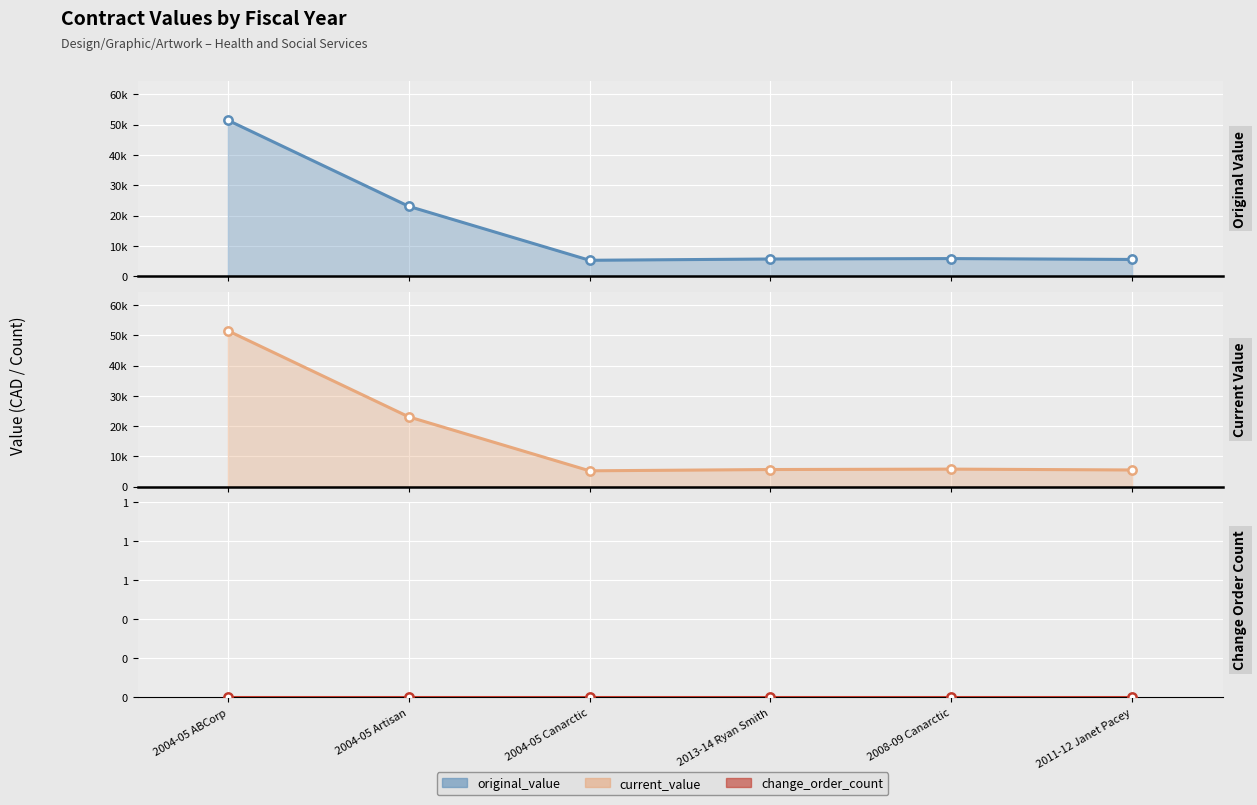

What is the highest value of the original_value series?

51463